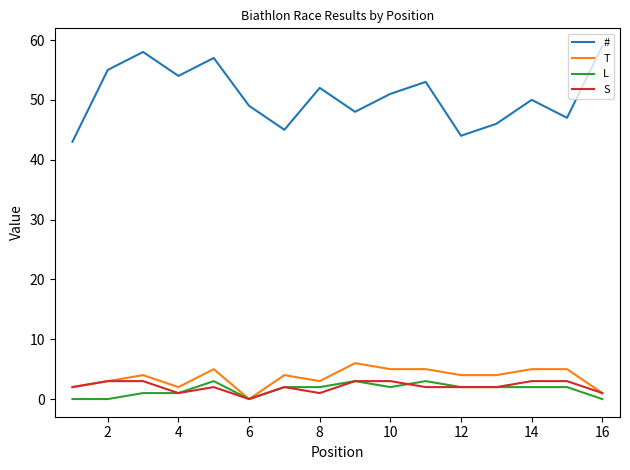

What is the difference between the second highest and minimum values in the # series?

15